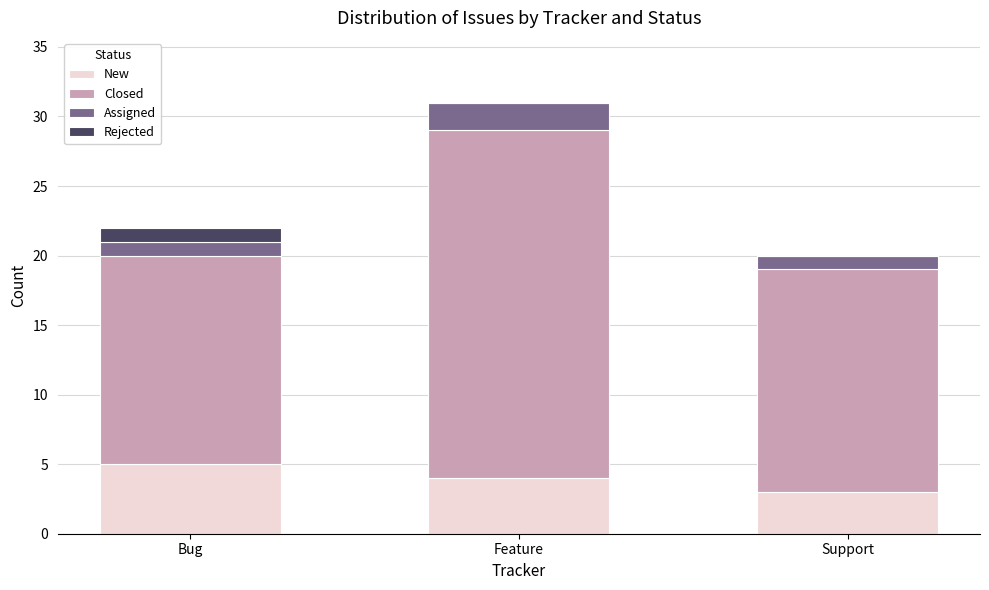

Reading right to left, what are the values for New?

Support=3	Feature=4	Bug=5